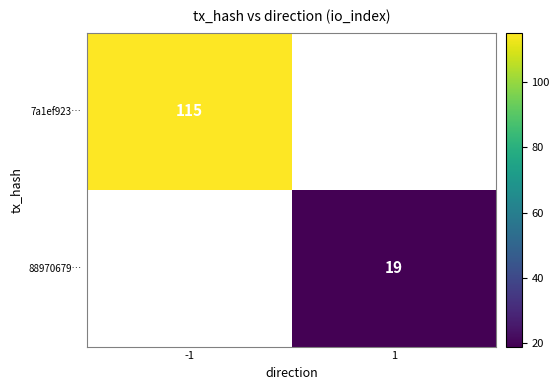

True or false: 88970679… has a value of 19 at 1.

True